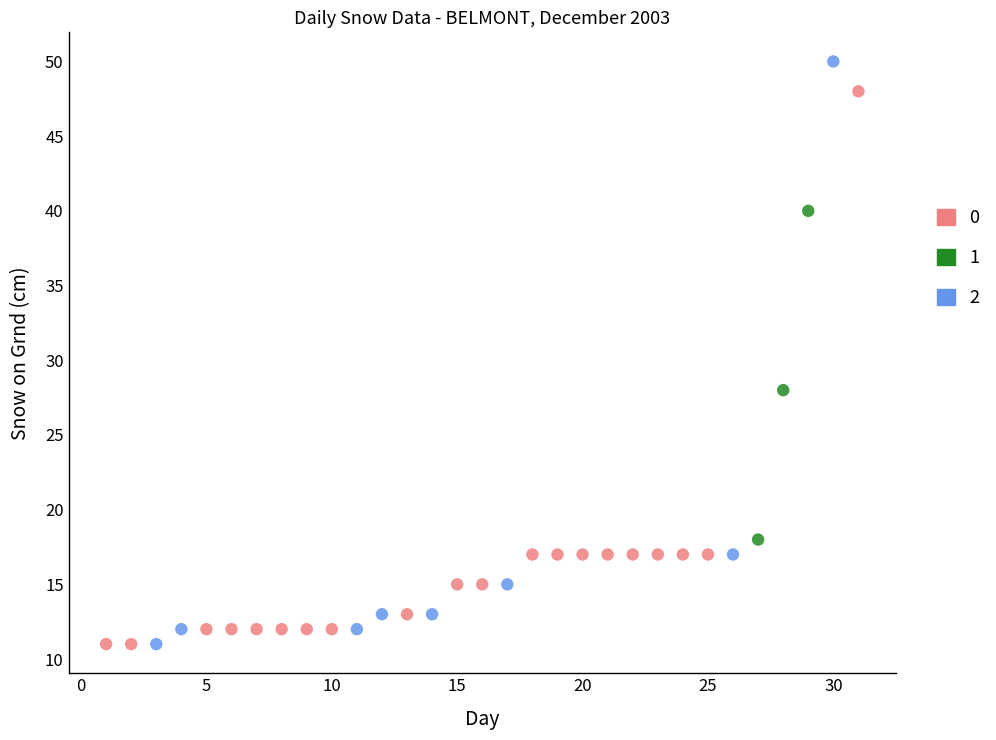

Which series has the widest spread of Y values?

2